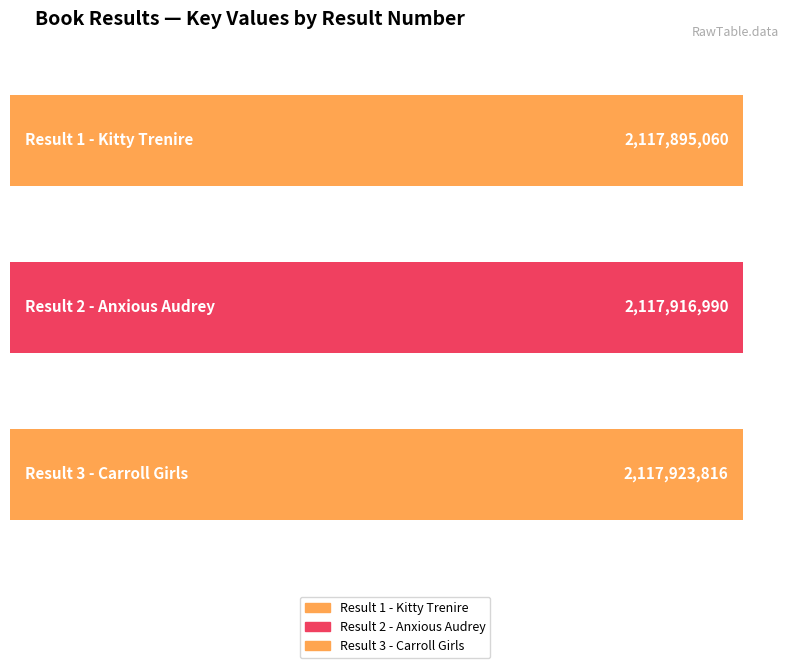

What is the greatest value displayed?

2117923816